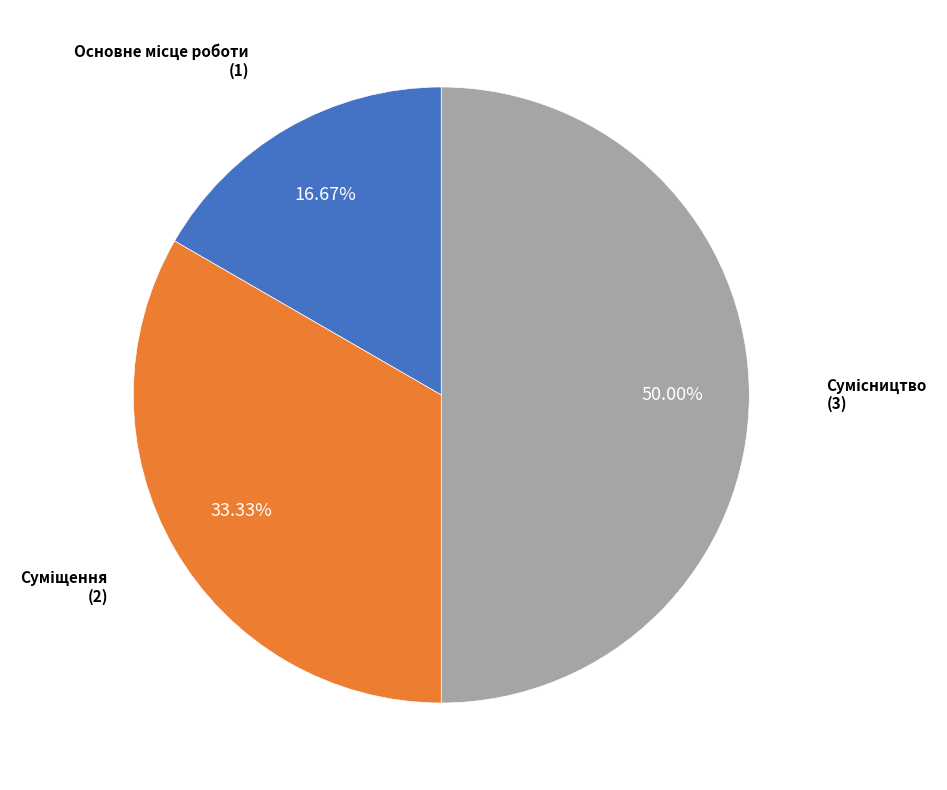

Which slice is the largest?

Сумісництво